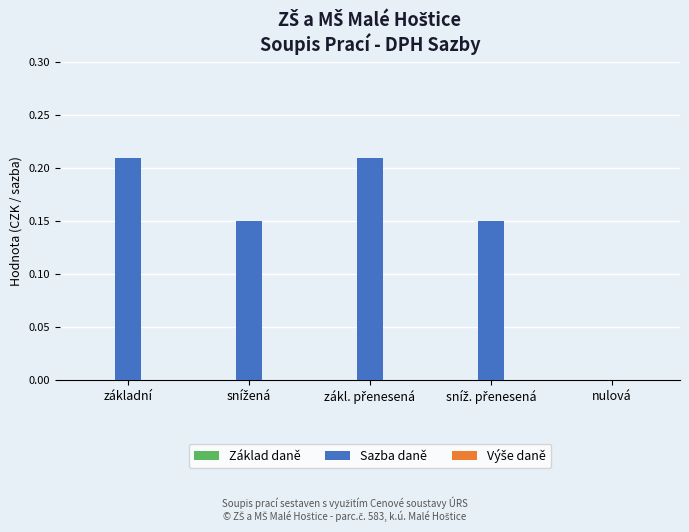

The chart shows a value of 0.0 at nulová. True or false?

True